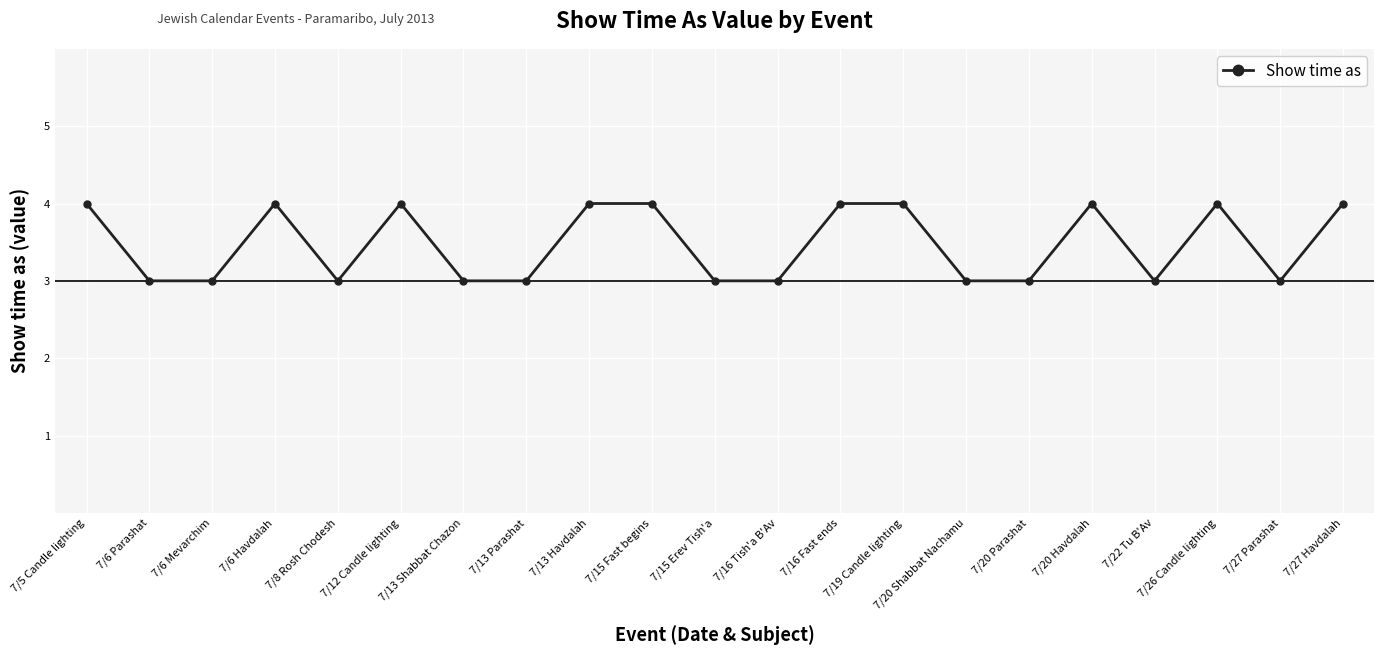

Reading left to right, what are all the values shown in this chart?

4	3	3	4	3	4	3	3	4	4	3	3	4	4	3	3	4	3	4	3	4